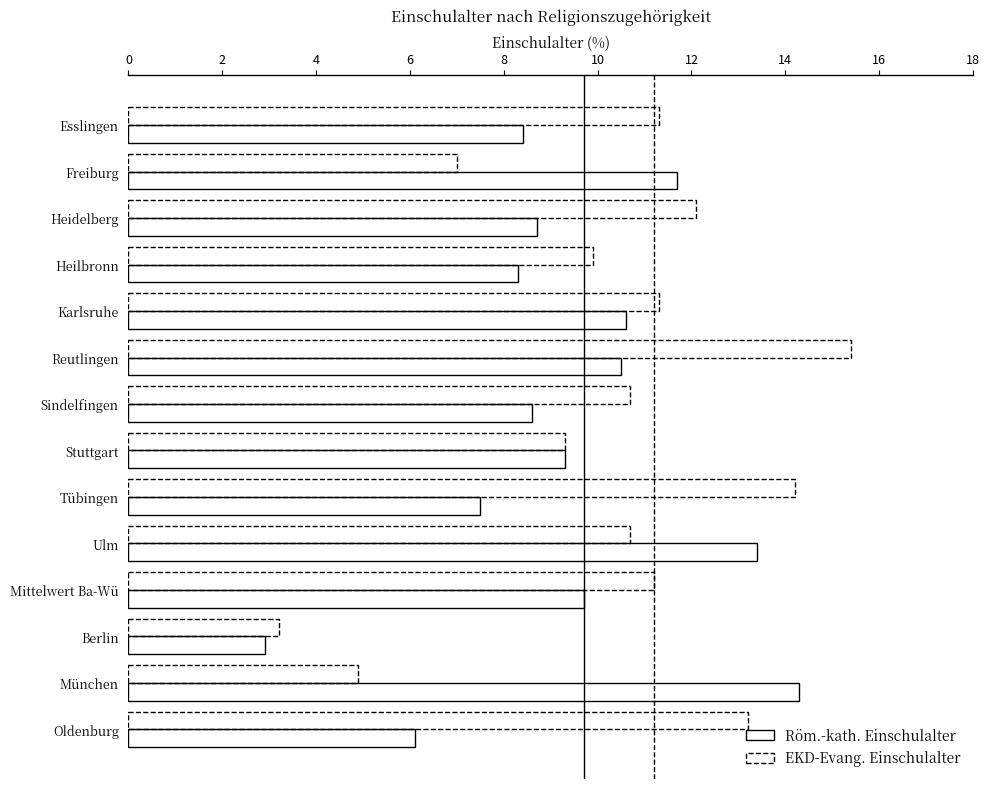

How many values in the Röm.-kath. Einschulalter series are below 9?

7